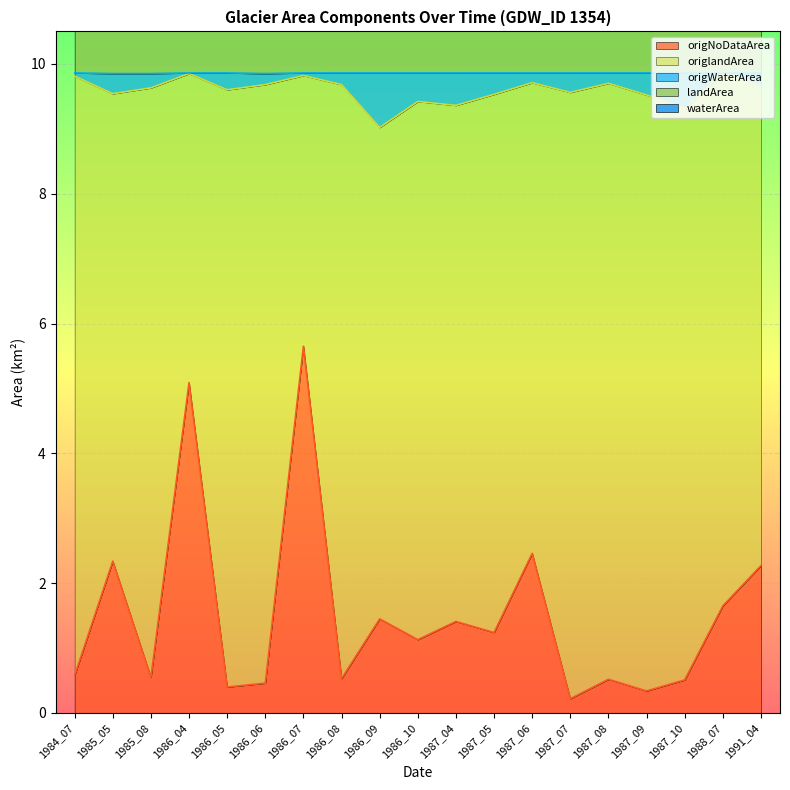

At which label does origNoDataArea first exceed 1?

1985_05